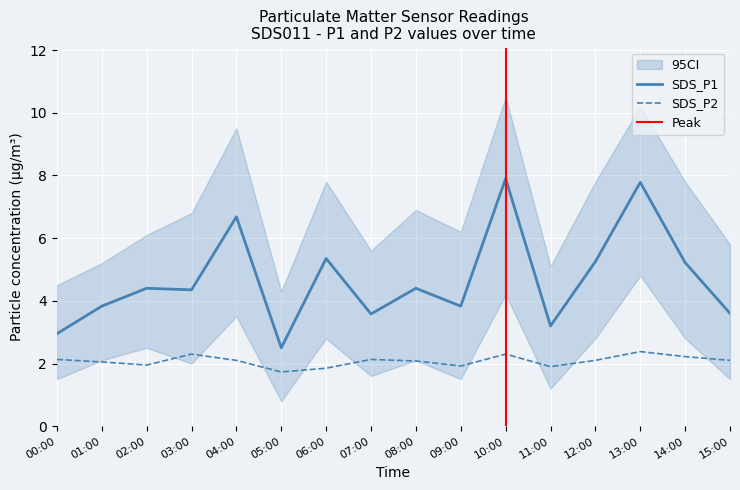

What is the difference between the SDS_P2 values at 08:00 and 03:00?

0.2